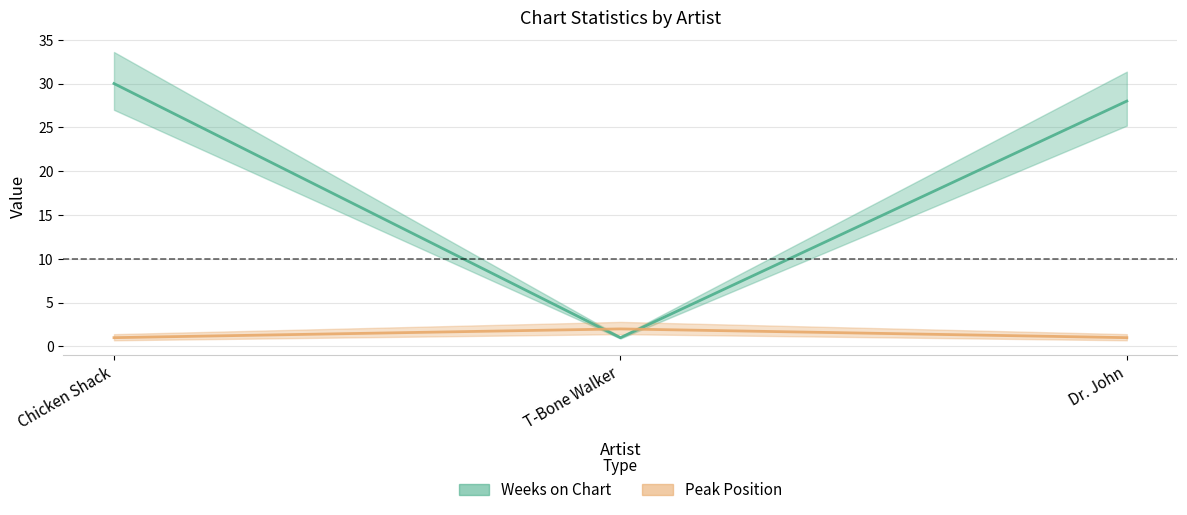

What are all the series names shown in the legend?

Weeks on Chart, Peak Position